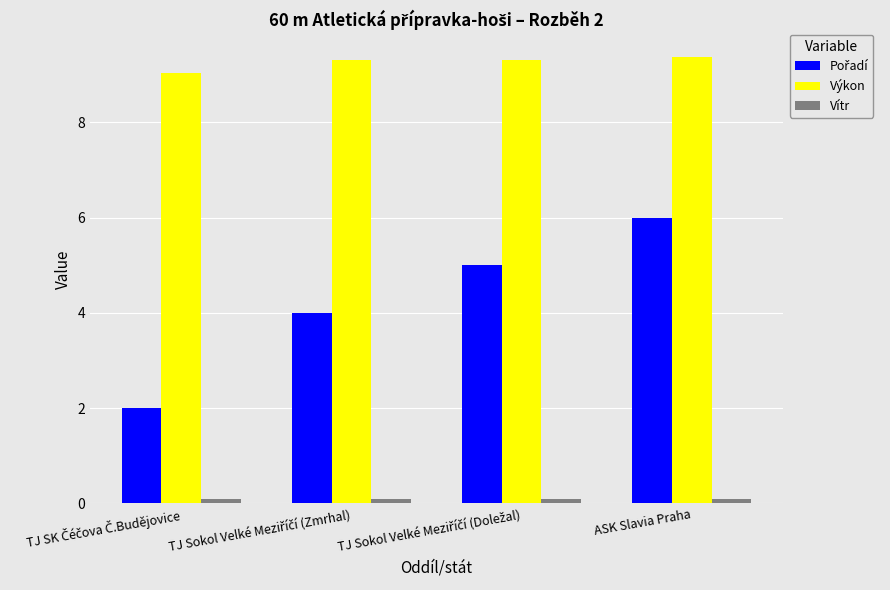

What is the difference between the maximum and minimum values in the Výkon series?

0.3